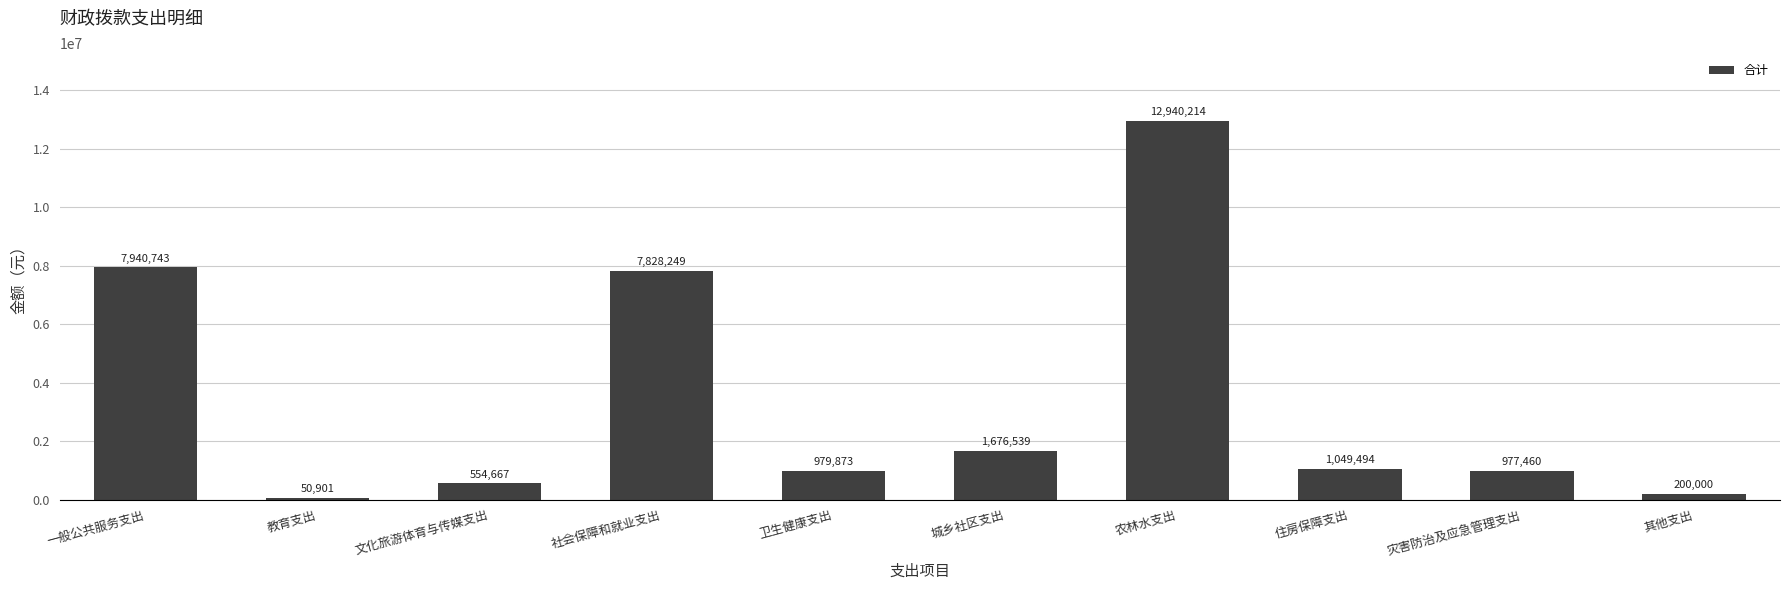

How many data points does each series have?

10